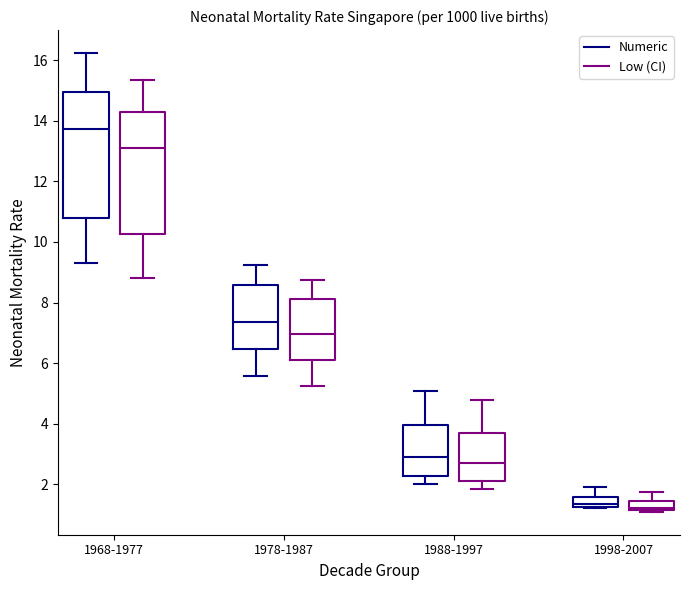

Where is the lower edge of the box for 1998-2007 (Low (CI)) on the y-axis? The values are not printed on the chart, so give them approximately, as read against the axis.

1.2